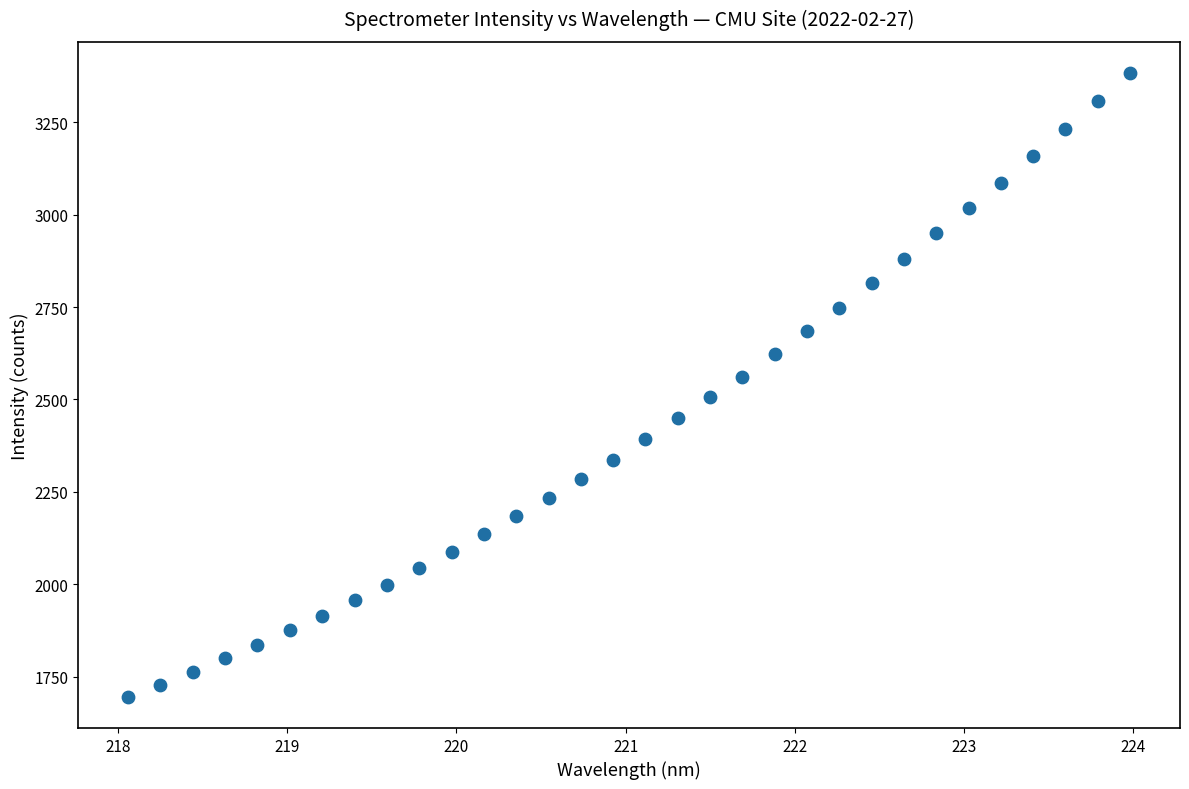

What is the range of Y values (max minus min)?

1688.8